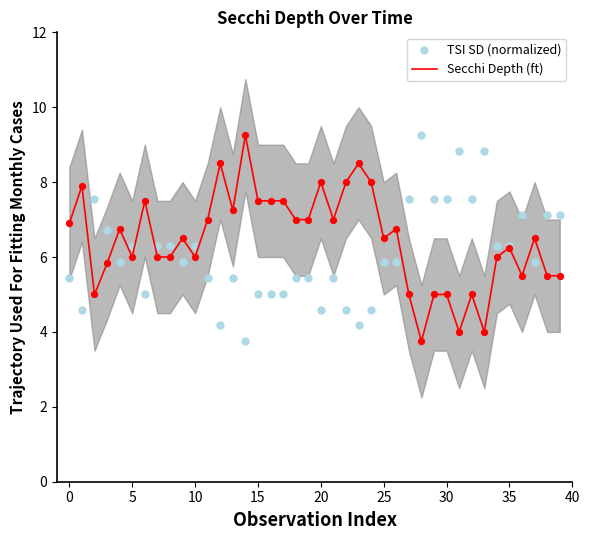

Is the value of Secchi Depth (ft) at 34 greater than the value of TSI SD (normalized) at 27?

No